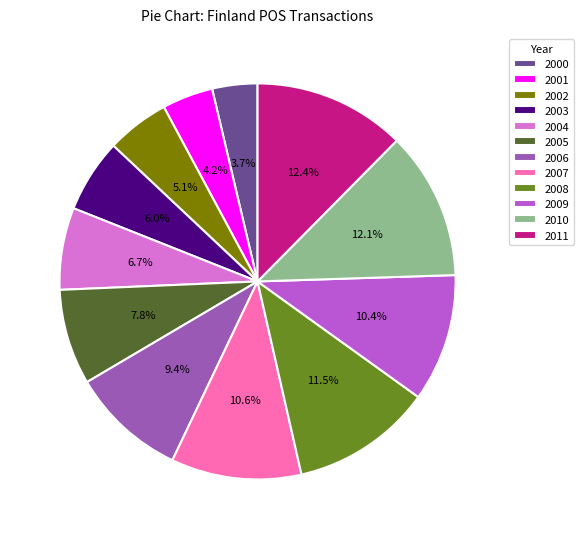

To the nearest percent, what is the average slice percentage?

8%